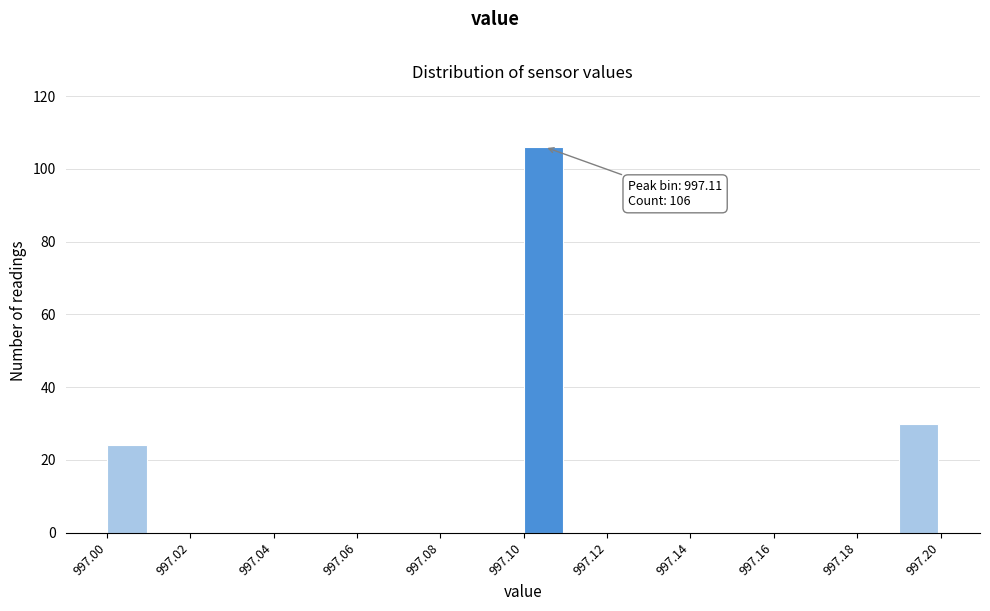

Which range on the x-axis has the tallest bar?

997.10 to 997.11